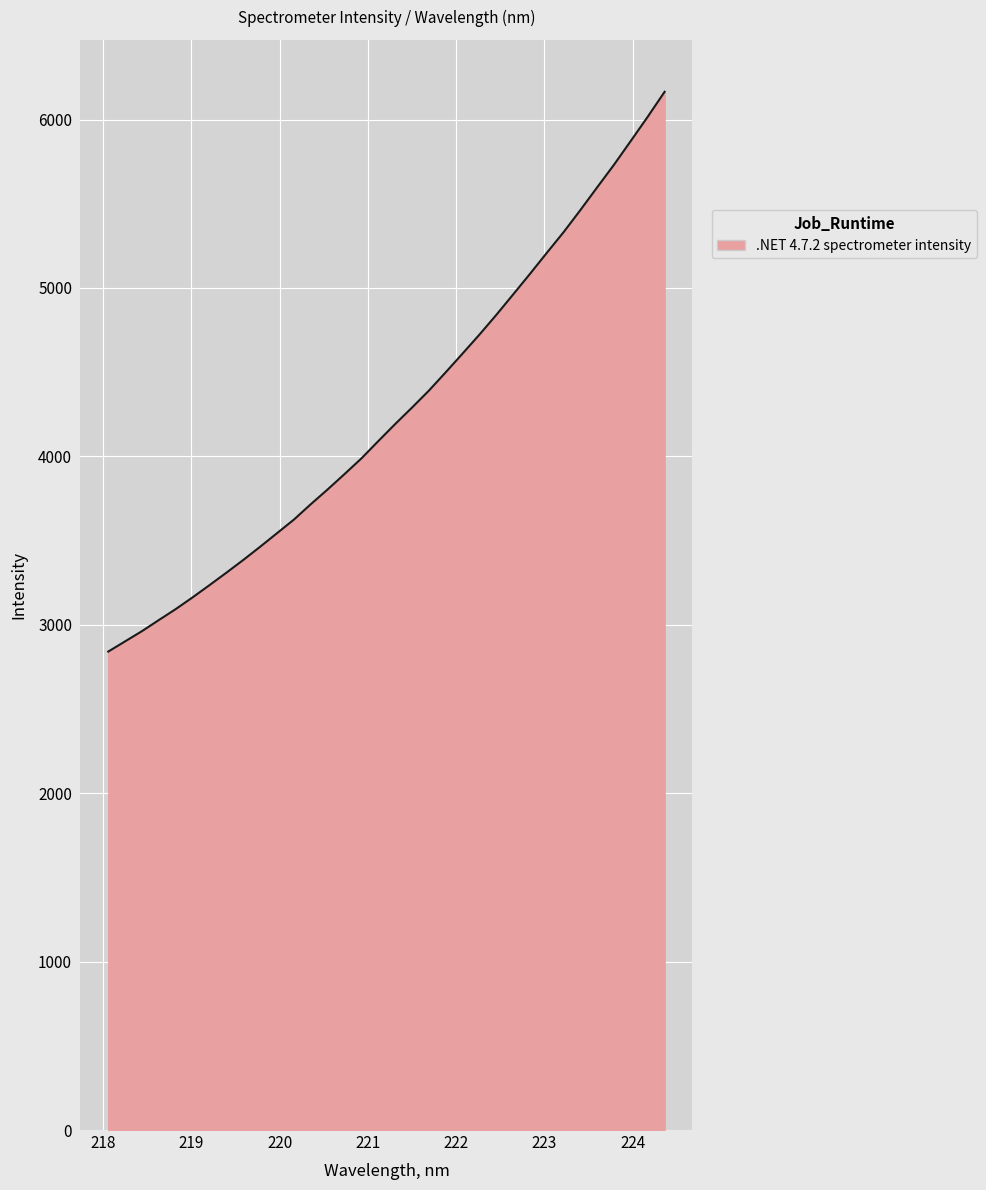

What is the minimum value shown in the chart?

2841.0